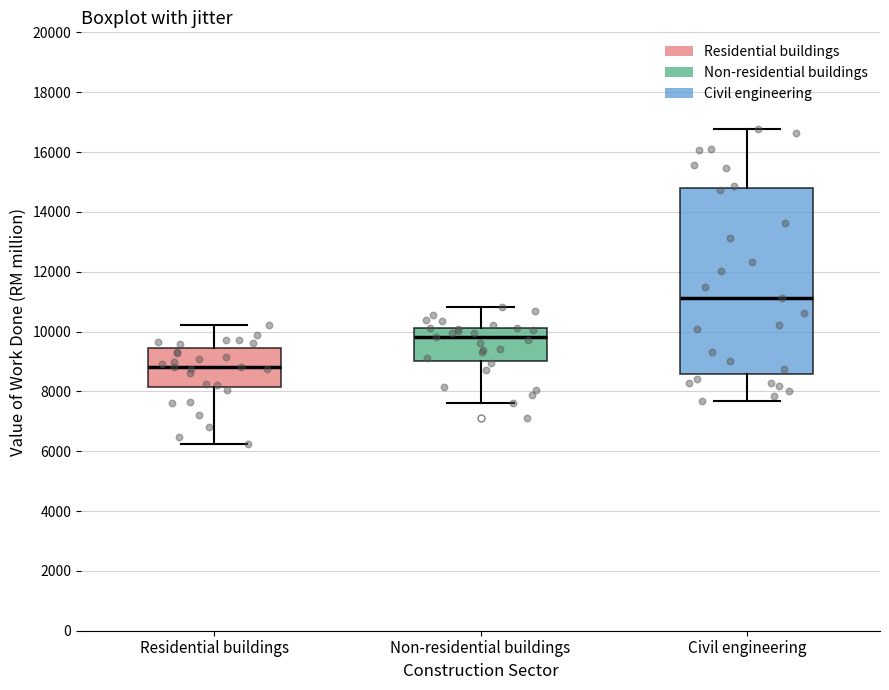

Which box's median line is the lowest?

Residential buildings